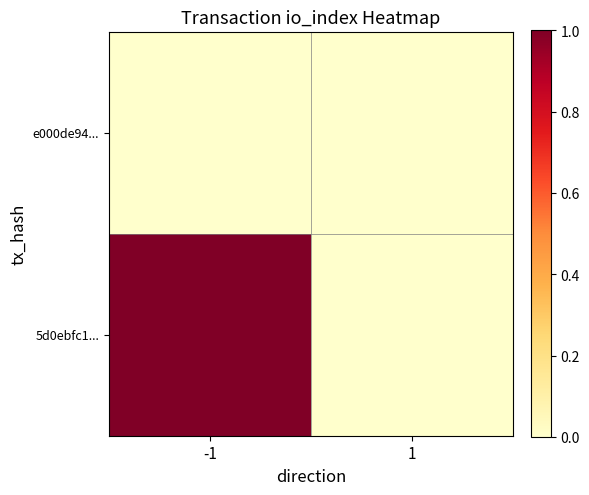

Reading left to right, extract all data points from this chart.

5d0ebfc1...: -1=1	1=0
e000de94...: -1=0	1=0